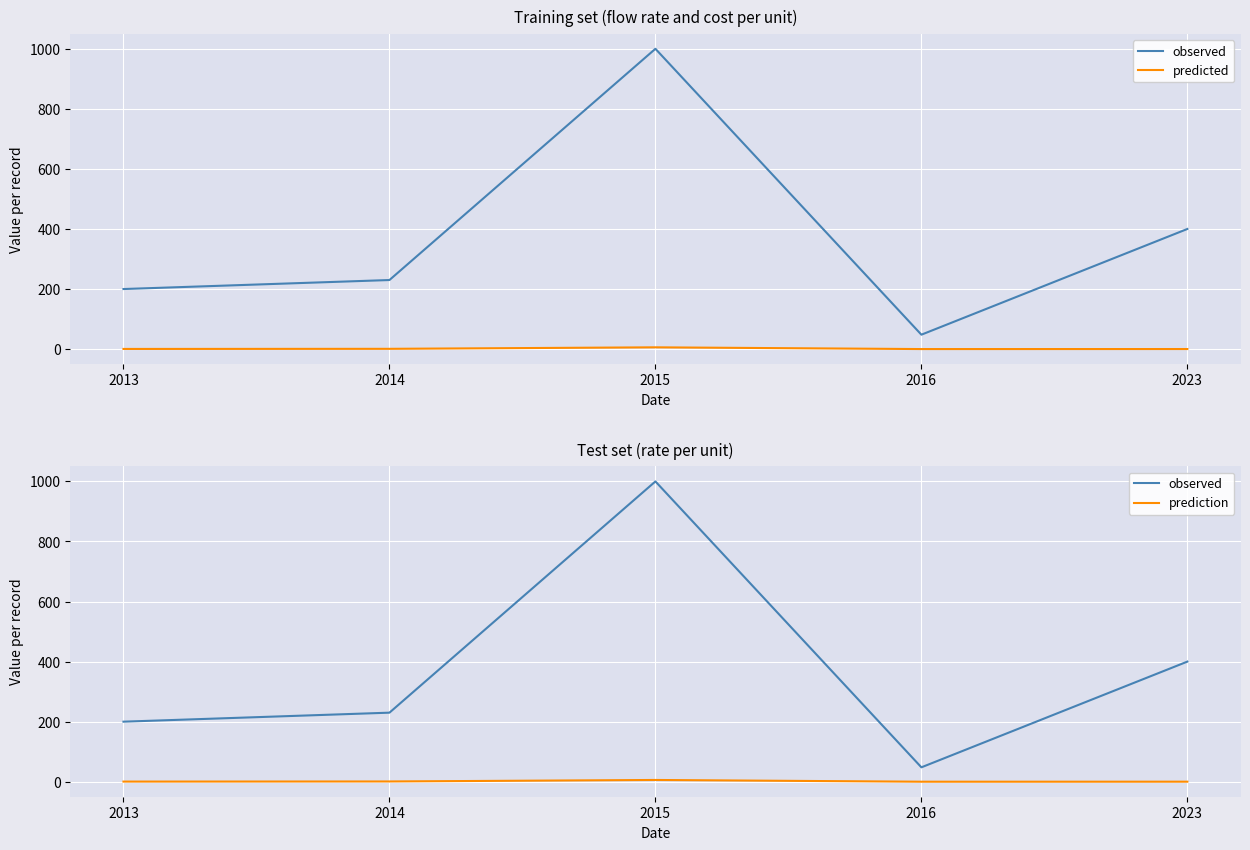

What is the highest value of the predicted series?

5.9